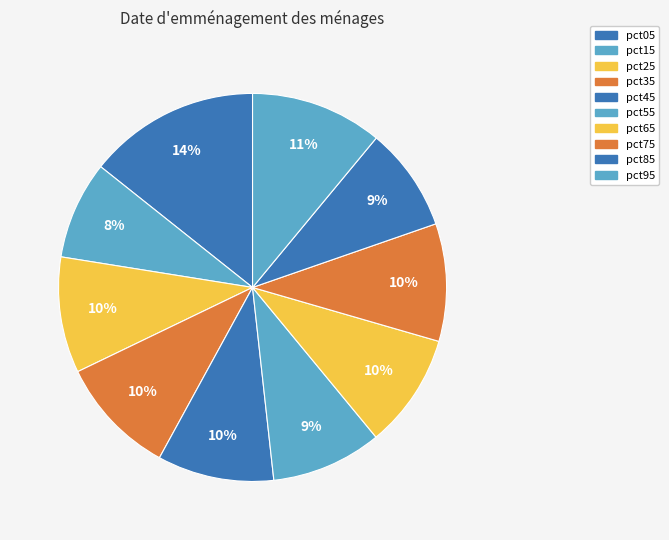

To the nearest percent, what is the combined percentage of pct95 and pct65?

21%